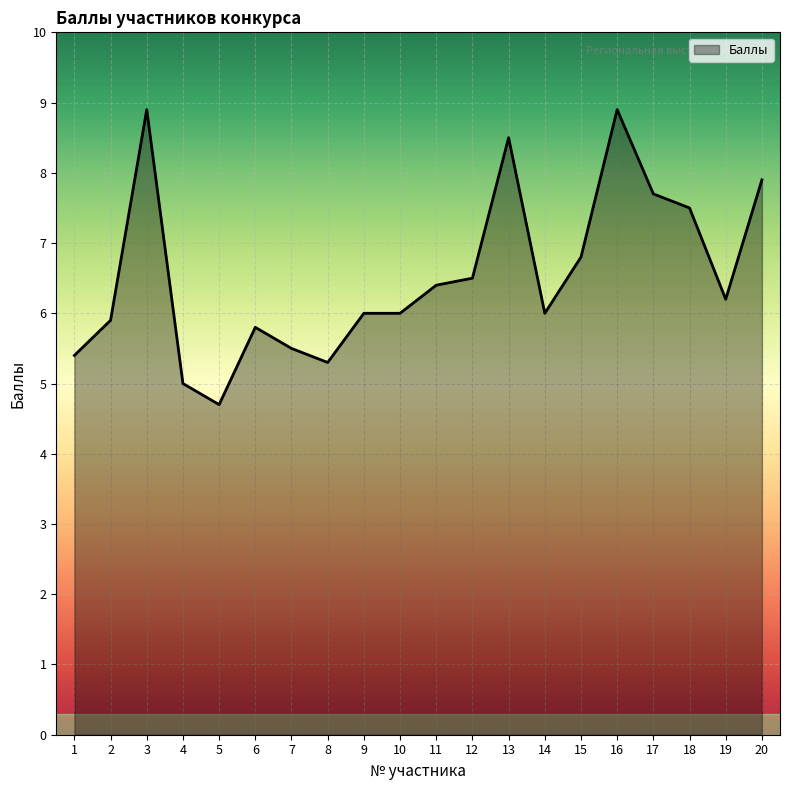

Reading right to left, extract all data points from this chart.

20=7.9	19=6.2	18=7.5	17=7.7	16=8.9	15=6.8	14=6.0	13=8.5	12=6.5	11=6.4	10=6.0	9=6.0	8=5.3	7=5.5	6=5.8	5=4.7	4=5.0	3=8.9	2=5.9	1=5.4